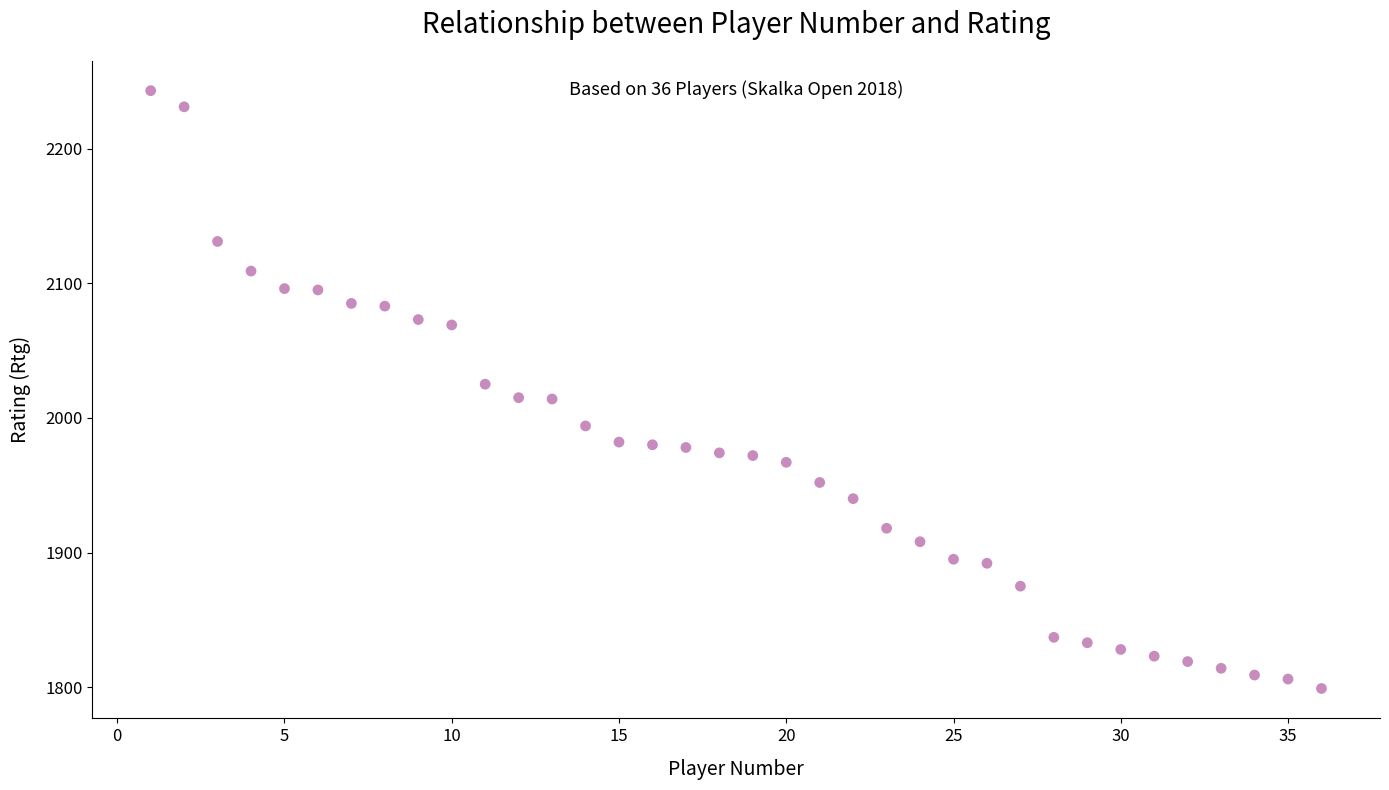

What is the range of X values (max minus min)?

35